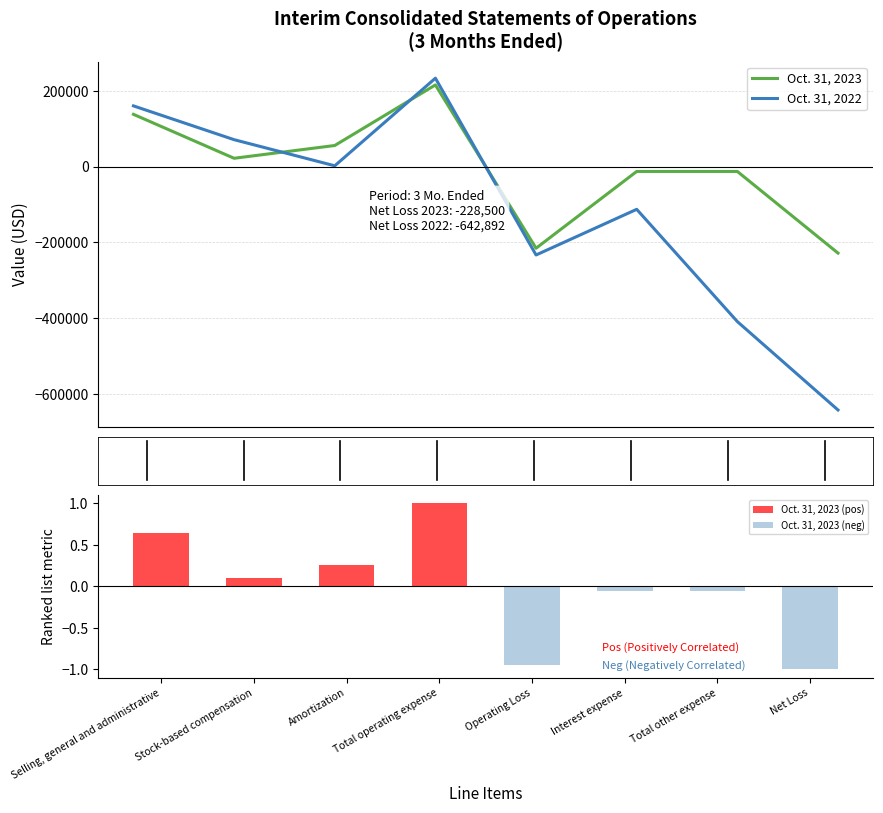

What is the minimum value for Oct. 31, 2023?

-228500